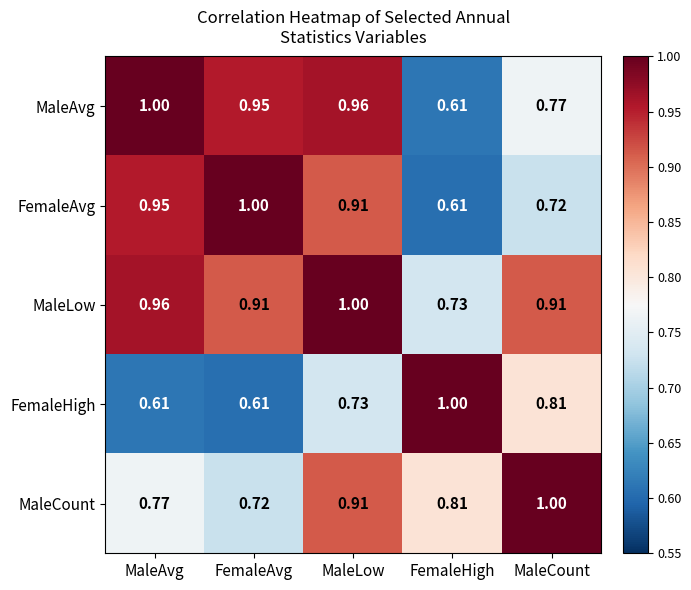

Rank the series at FemaleAvg from highest to lowest value.

FemaleAvg, MaleAvg, MaleLow, MaleCount, FemaleHigh